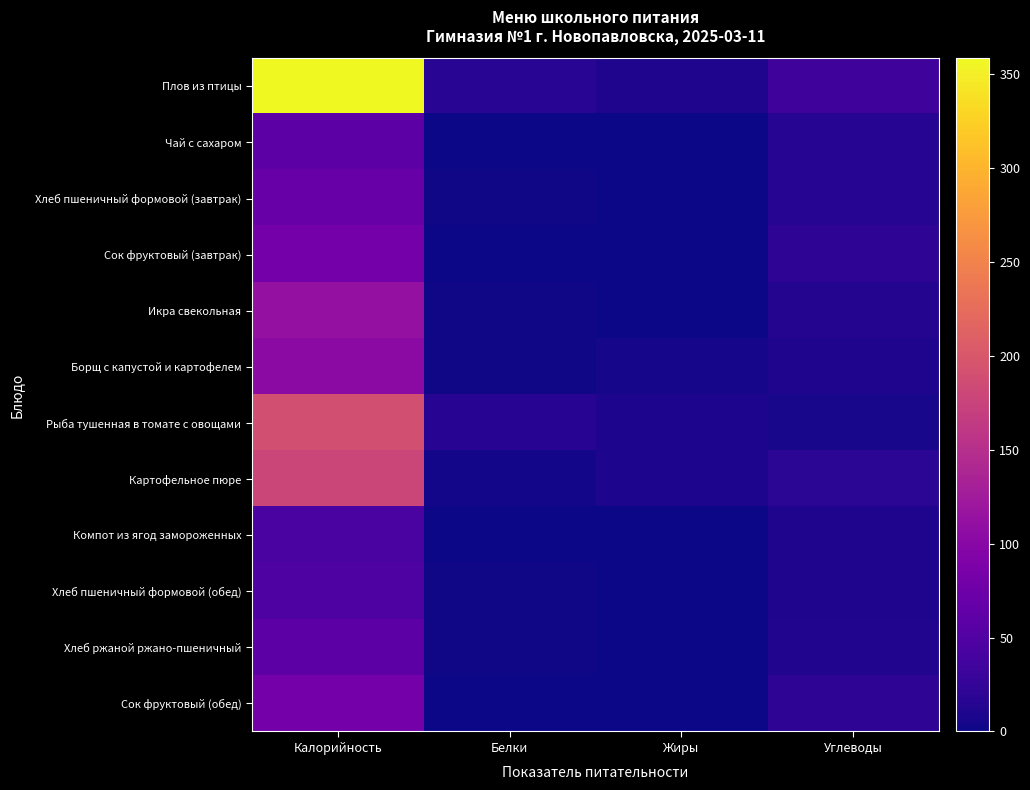

Which series has the widest spread of values?

Плов из птицы